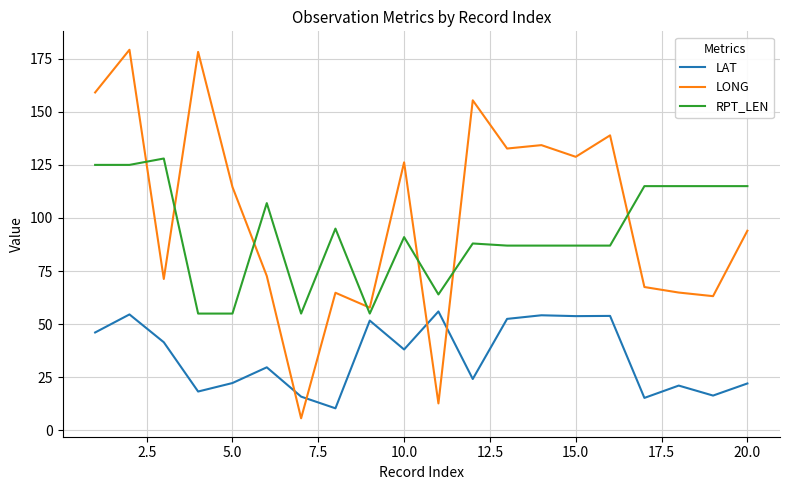

What is the maximum value for LAT?

56.0